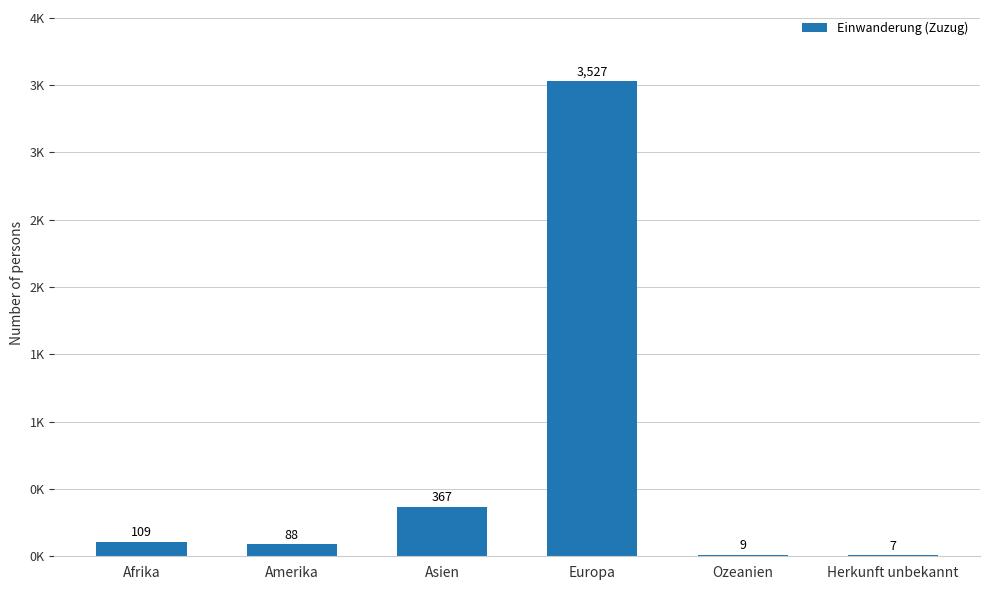

Are the bars horizontal?

No